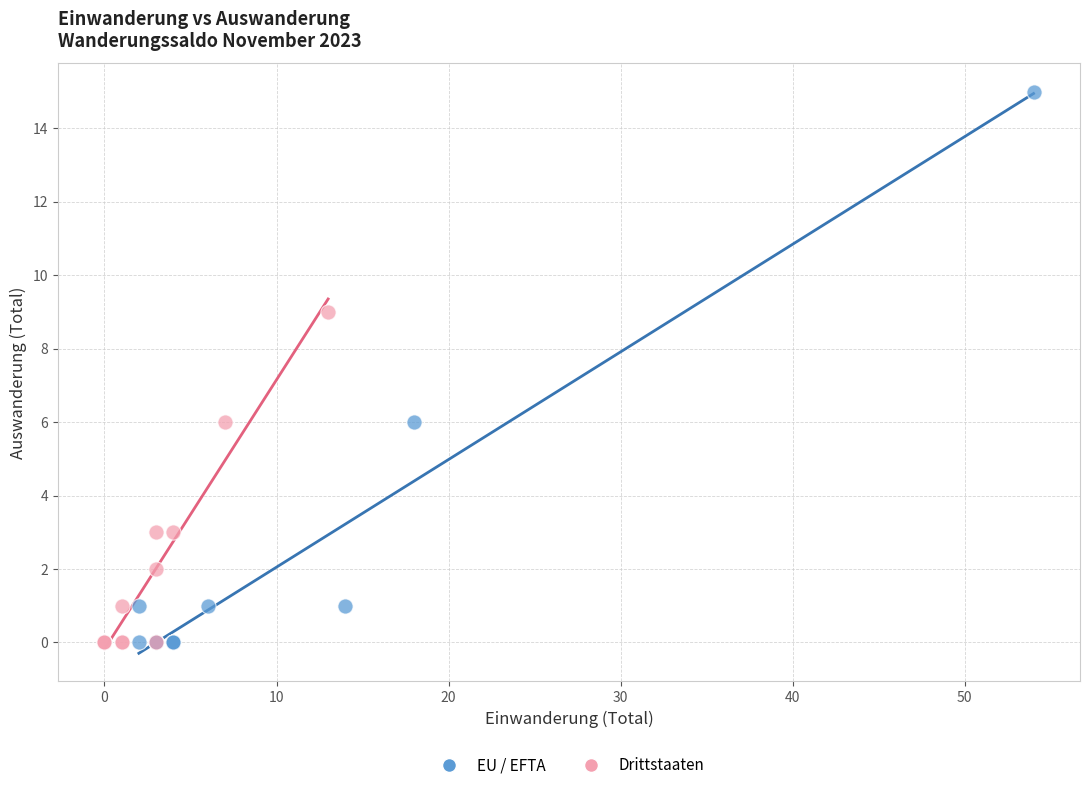

What are all the series names shown in the legend?

EU / EFTA, Drittstaaten